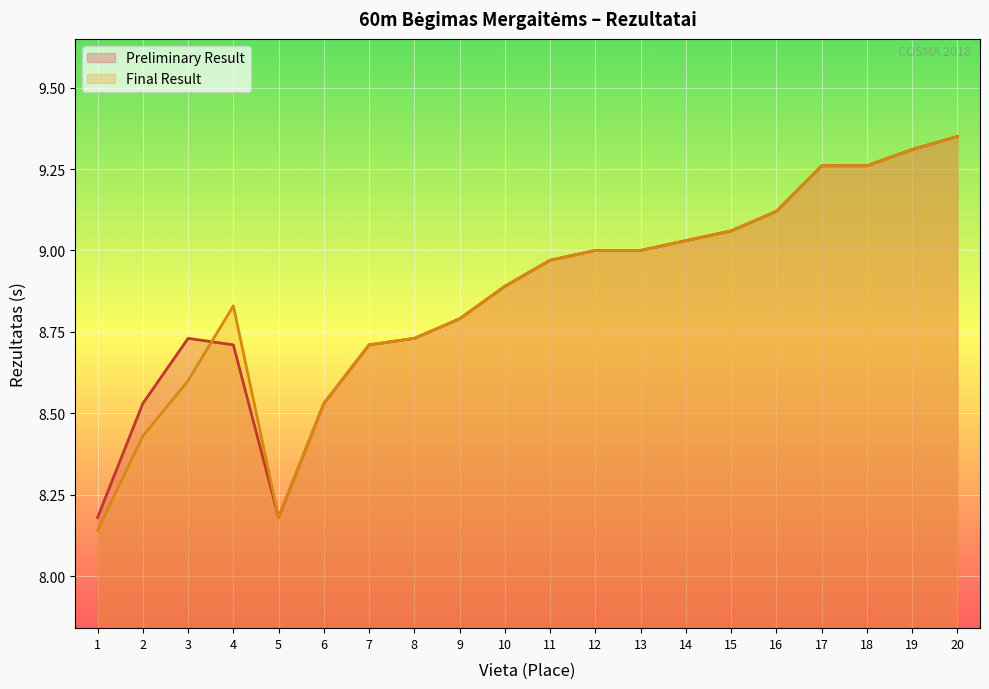

Rank the series by their average value, from highest to lowest.

Preliminary Result, Final Result